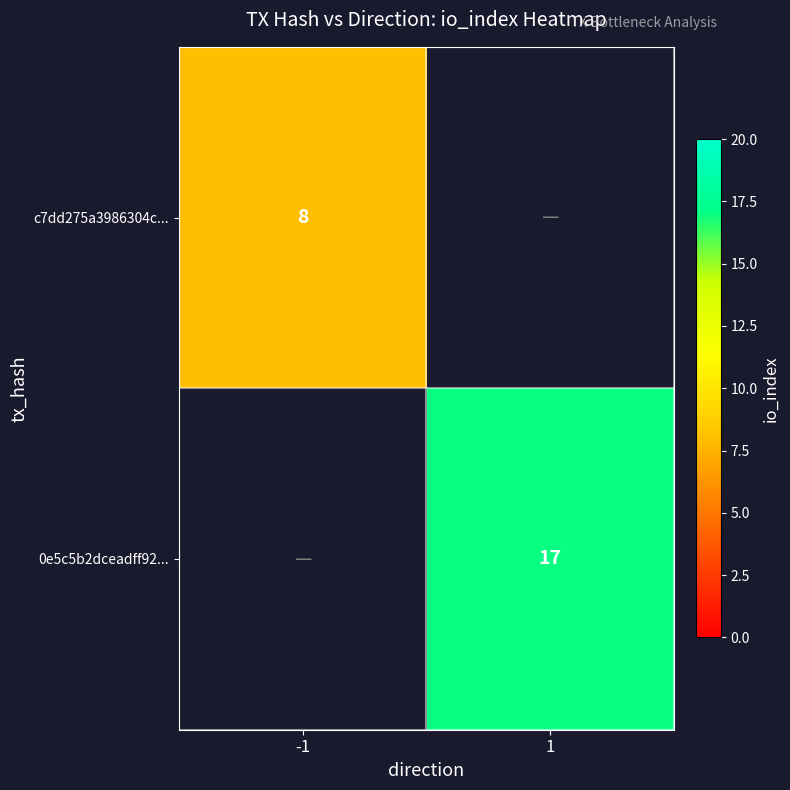

At which category does the chart reach its peak across all series?

1